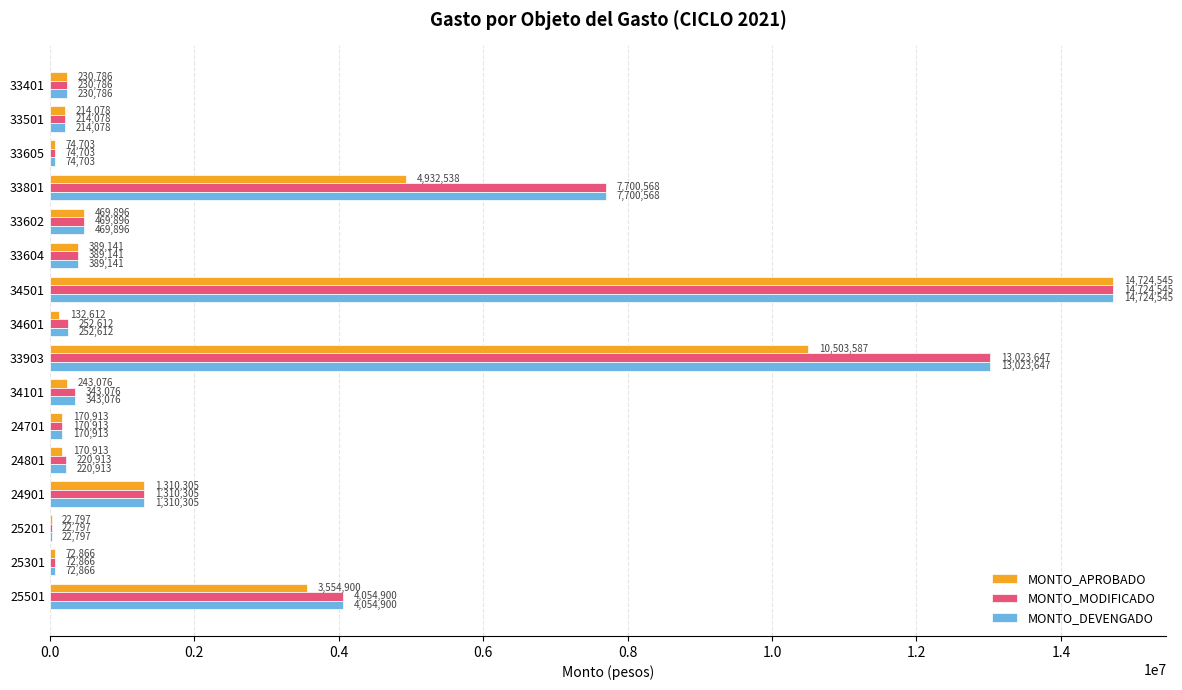

Is it true that MONTO_MODIFICADO equals 230786 at 33401?

True